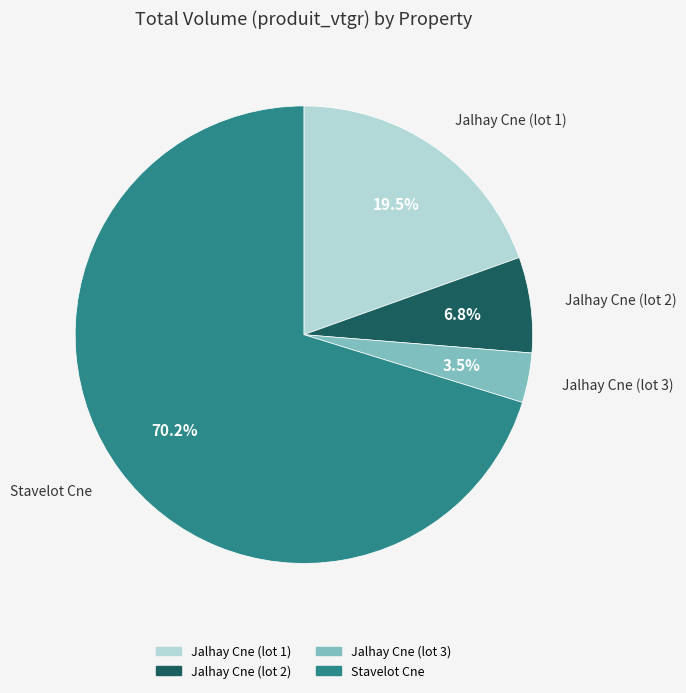

Does Stavelot Cne represent more than half of the total?

Yes